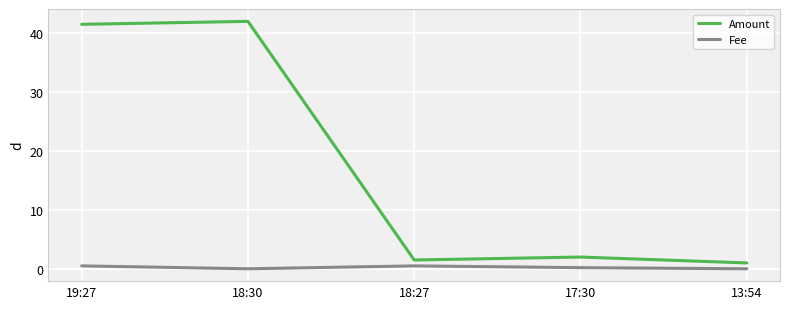

True or false: Amount and Fee intersect in this chart.

False